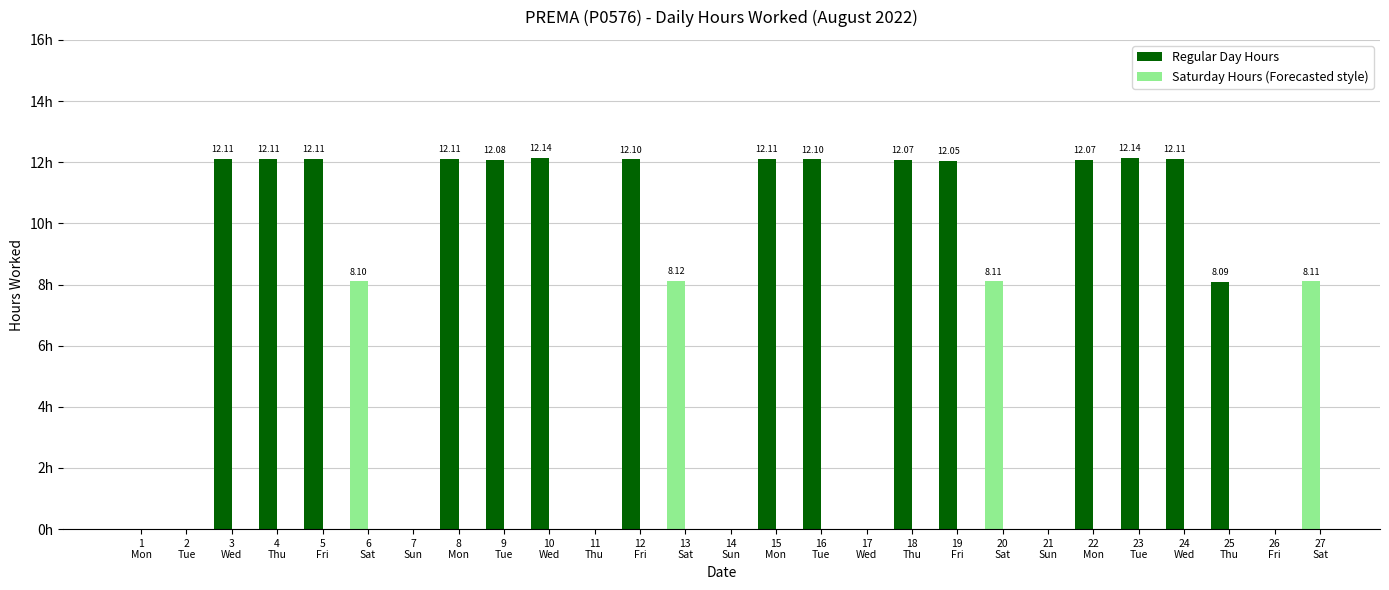

What is the sum of all Low (Hours Worked) values?

209.9